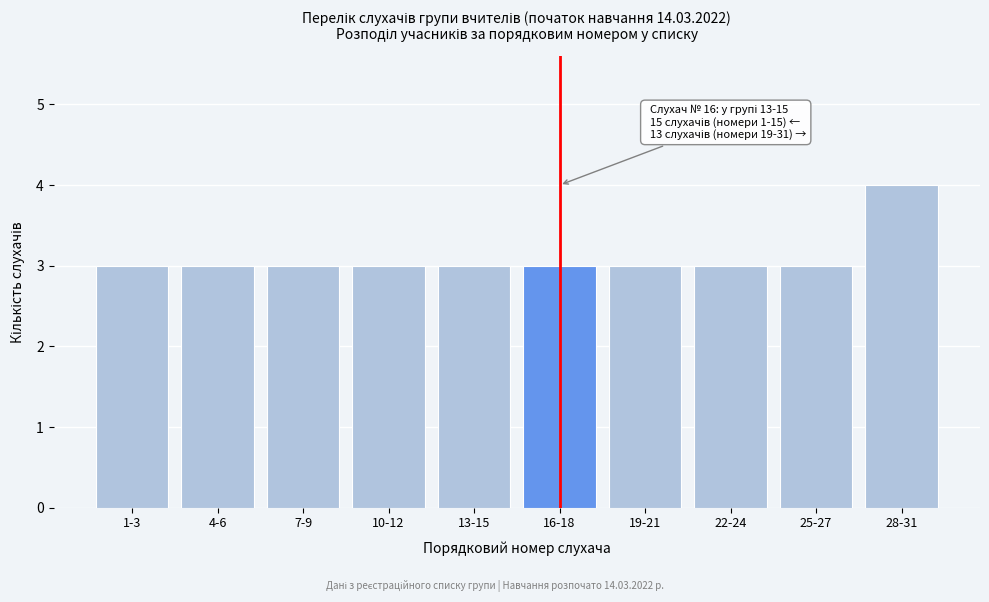

Reading left to right, list all the values displayed in this chart.

1-3=3	4-6=3	7-9=3	10-12=3	13-15=3	16-18=3	19-21=3	22-24=3	25-27=3	28-31=4